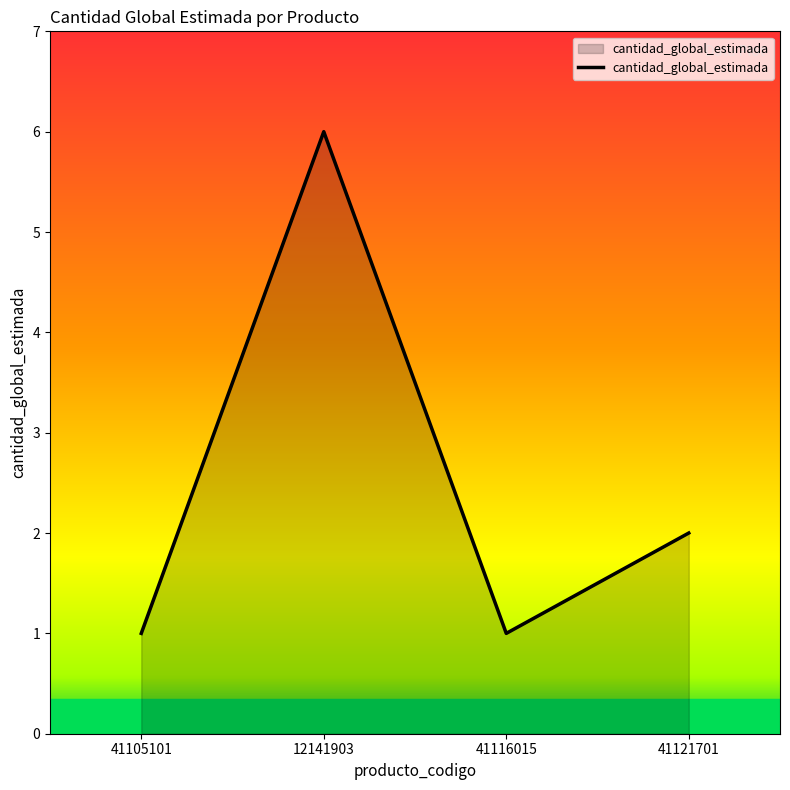

What position from the right is 12141903?

3